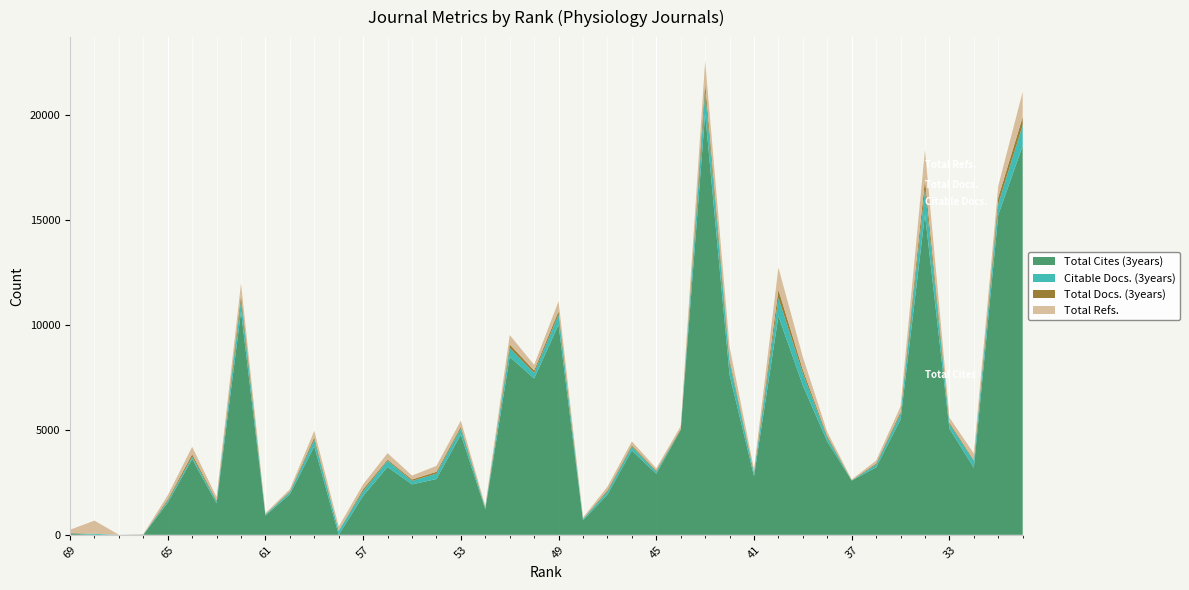

Reading right to left, what are all the values shown in this chart?

Total Cites (3years): 30=18535	31=15250	32=3195	33=5058	34=15270	35=5494	36=3215	37=2585	38=4446	39=7116	40=10423	41=2797	42=7624	43=20094	44=4996	45=2914	46=4013	47=1914	48=690	49=10014	50=7449	51=8480	52=1218	53=4780	54=2659	55=2403	56=3233	57=1859	58=0	59=4217	60=1932	61=918	62=10655	63=1498	64=3613	65=1529	66=0	67=0	68=0	69=56
Citable Docs. (3years): 30=986	31=523	32=313	33=229	34=1183	35=264	36=132	37=1	38=186	39=578	40=867	41=140	42=595	43=1016	44=0	45=106	46=185	47=139	48=59	49=472	50=266	51=426	52=61	53=289	54=255	55=164	56=297	57=219	58=196	59=310	60=101	61=47	62=534	63=100	64=106	65=82	66=9	67=2	68=47	69=6
Total Docs. (3years): 30=394	31=307	32=50	33=67	34=466	35=92	36=53	37=14	38=76	39=172	40=389	41=45	42=136	43=444	44=47	45=45	46=65	47=66	48=13	49=171	50=117	51=168	52=26	53=89	54=88	55=69	56=56	57=95	58=0	59=115	60=38	61=16	62=263	63=44	64=122	65=69	66=0	67=0	68=0	69=26
Total Refs.: 30=1199	31=551	32=318	33=235	34=1430	35=274	36=137	37=34	38=190	39=604	40=1060	41=144	42=606	43=1036	44=135	45=107	46=186	47=174	48=61	49=475	50=268	51=450	52=62	53=290	54=283	55=187	56=308	57=234	58=199	59=314	60=103	61=51	62=535	63=158	64=355	65=204	66=20	67=2	68=630	69=155